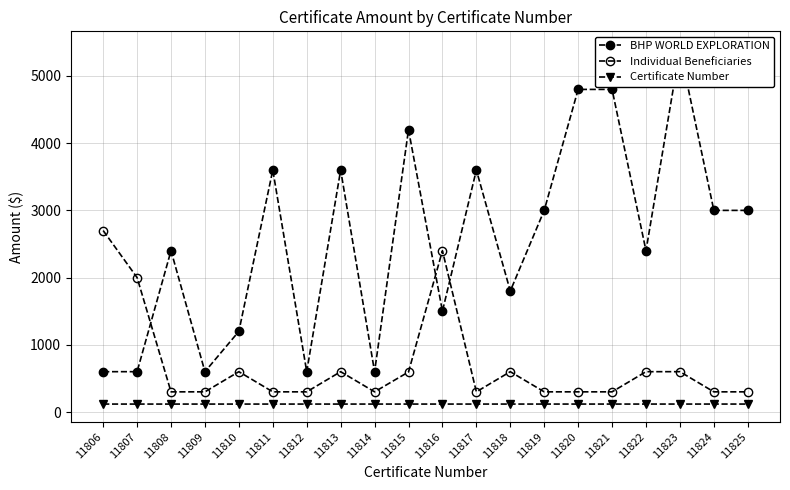

List the labels in order of BHP WORLD EXPLORATION value, smallest first.

11806, 11807, 11809, 11812, 11814, 11810, 11816, 11818, 11808, 11822, 11819, 11824, 11825, 11811, 11813, 11817, 11815, 11820, 11821, 11823